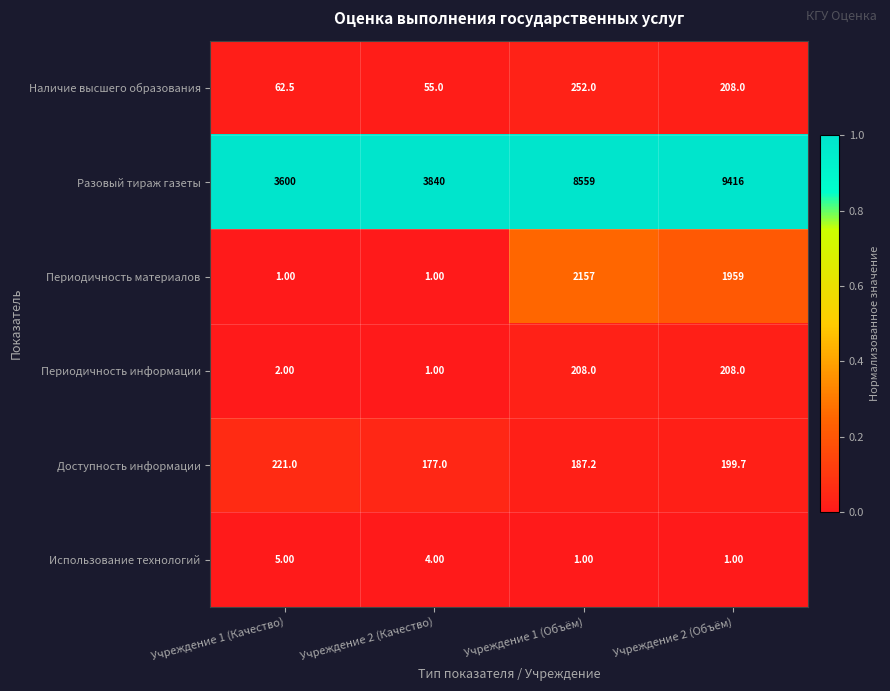

Which series changed the most between Учреждение 1 (Качество) and Учреждение 2 (Качество)?

Разовый тираж газеты